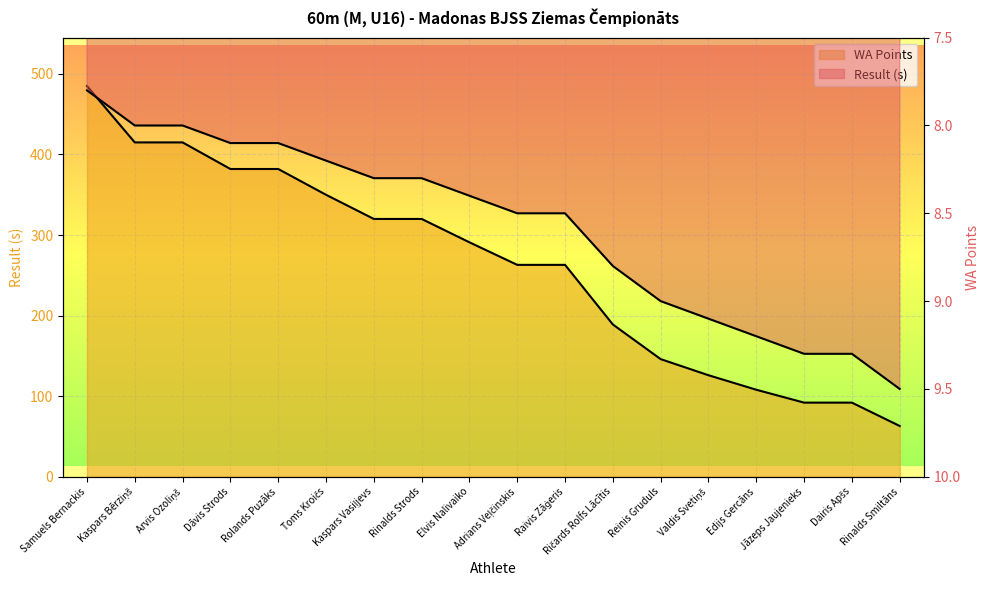

What is the label of the 11th point from the right?

Rinalds Strods